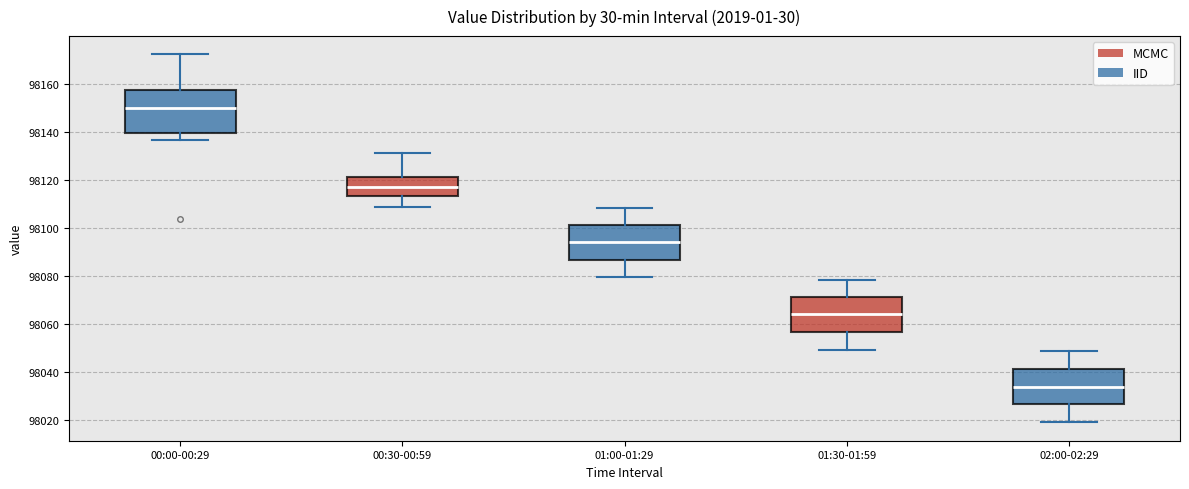

Reading left to right, transcribe this box plot: for each box, give where its median line is, the range the box spans, and where its two whiskers end, as read against the y-axis. The values are not printed on the chart, so give them approximately, as read against the axis.

00:00-00:29: median 98150, box 98140 to 98158, whiskers 98136 to 98172
00:30-00:59: median 98118, box 98114 to 98122, whiskers 98108 to 98132
01:00-01:29: median 98094, box 98086 to 98102, whiskers 98080 to 98108
01:30-01:59: median 98064, box 98058 to 98072, whiskers 98050 to 98078
02:00-02:29: median 98034, box 98026 to 98042, whiskers 98020 to 98048